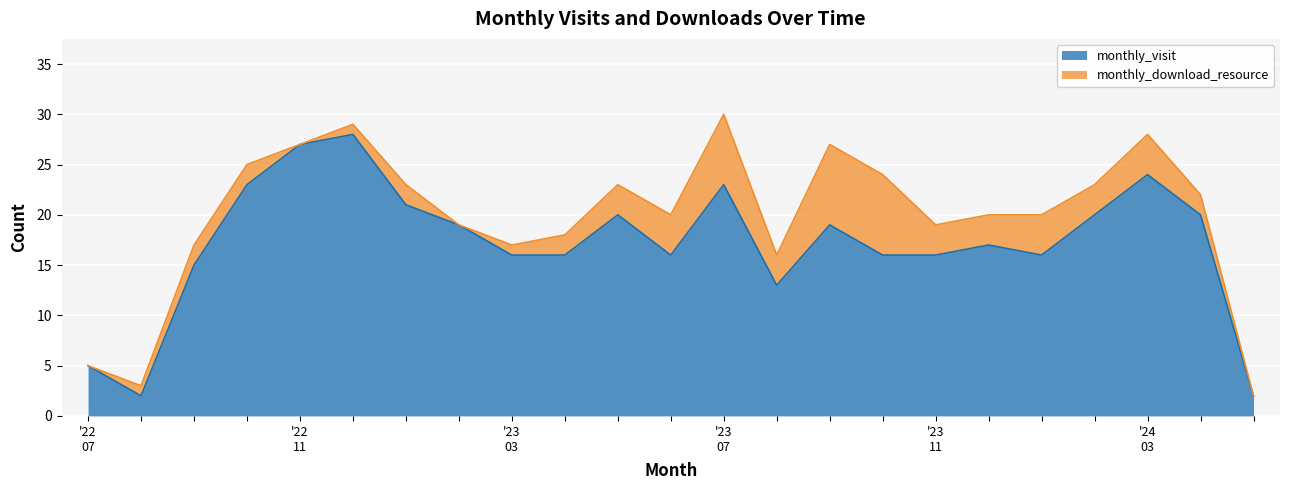

Count the number of values greater than 17.

11